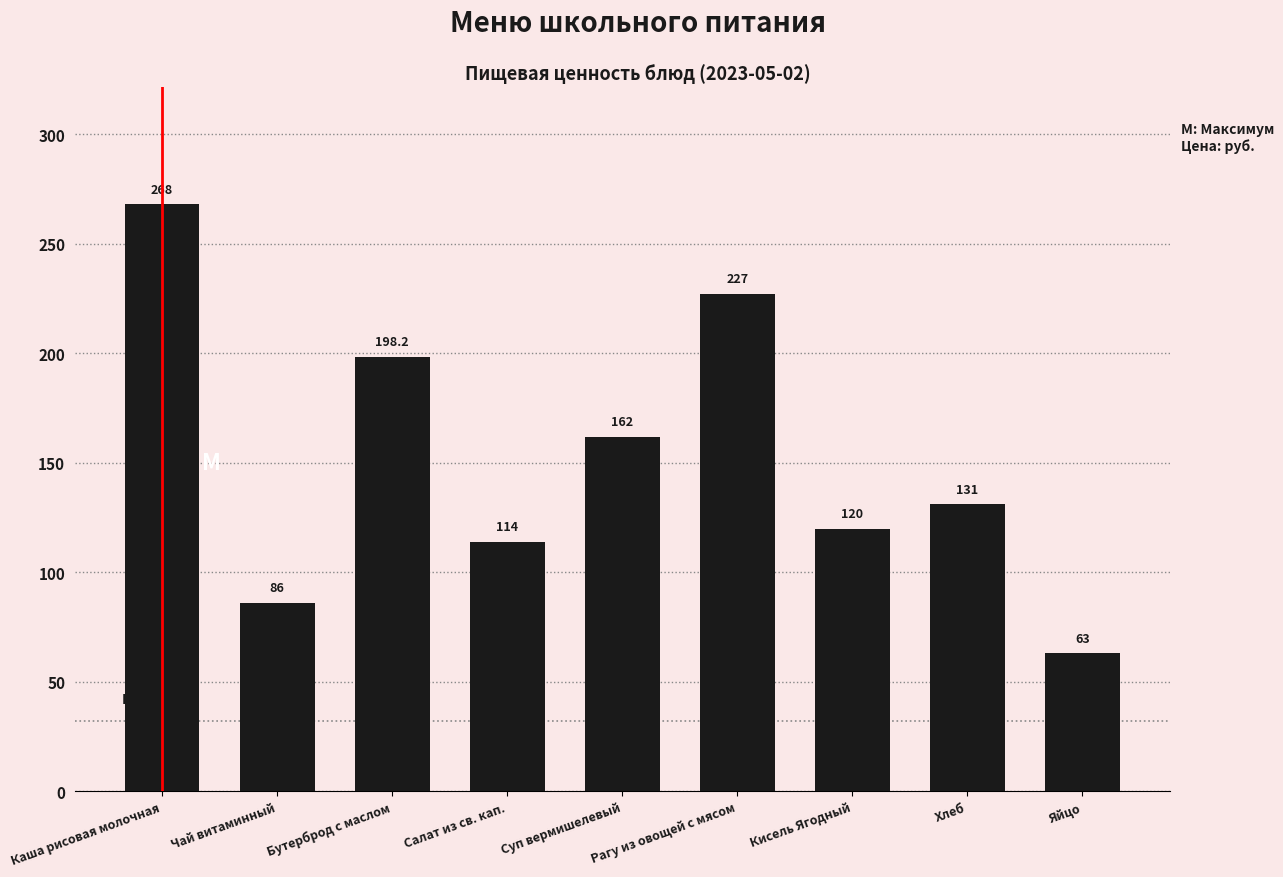

Is it true that the value at Бутерброд с маслом is 119.3?

False